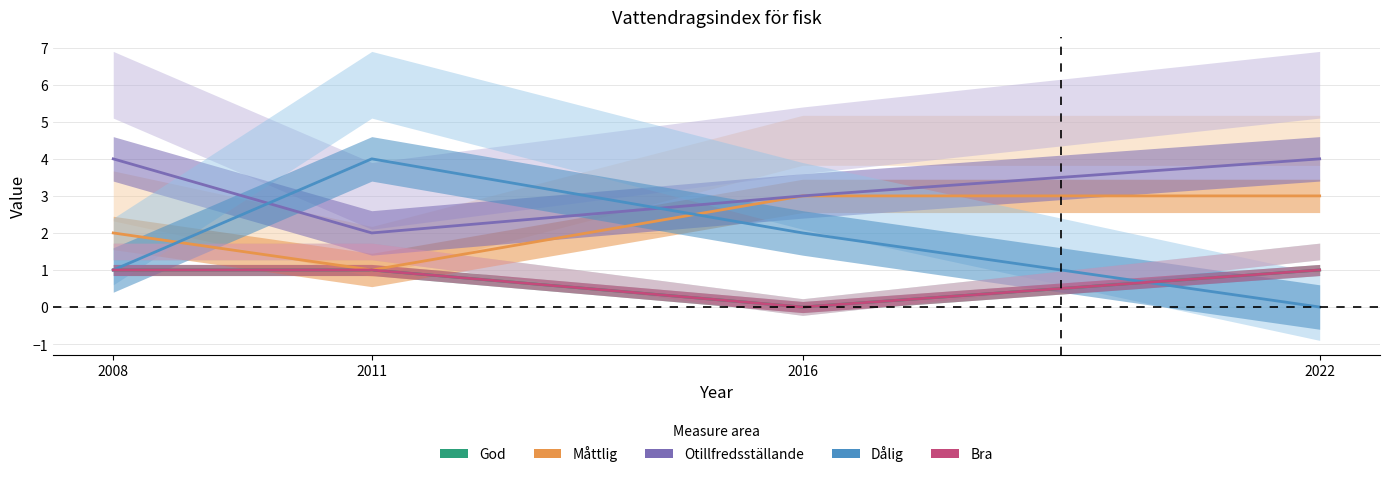

How many lines are shown in the chart?

5